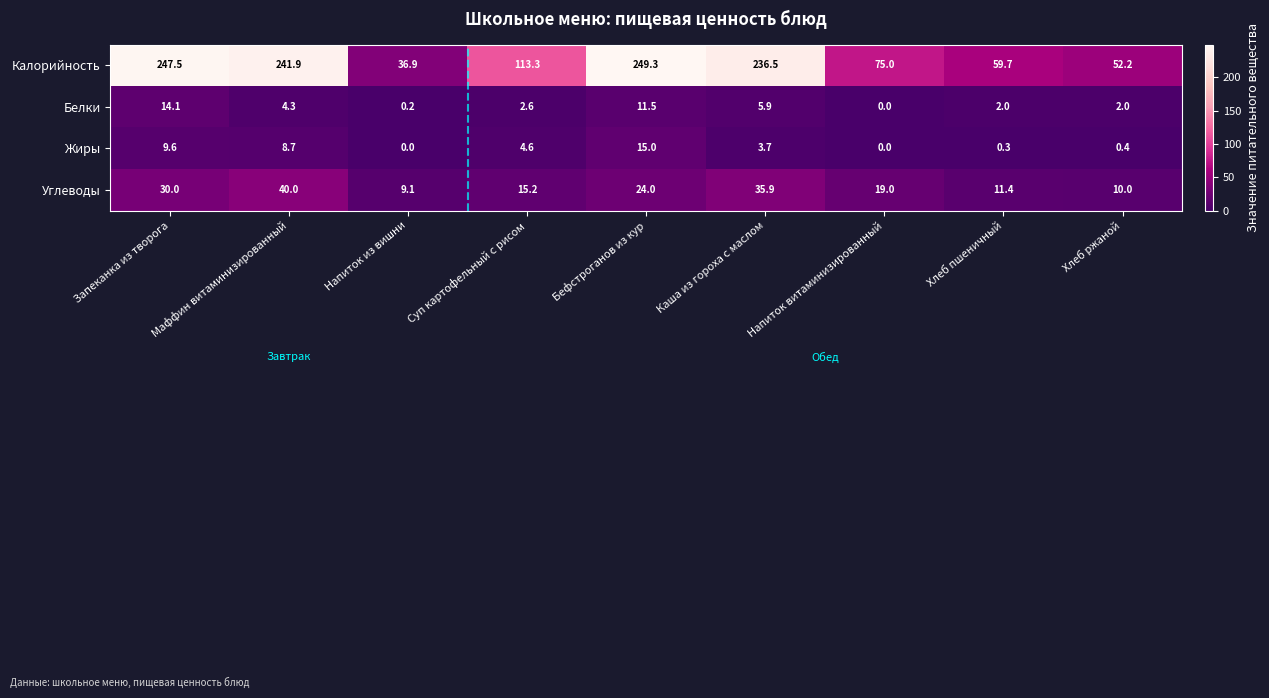

Is it true that Белки equals 0.0 at Напиток витаминизированный?

True